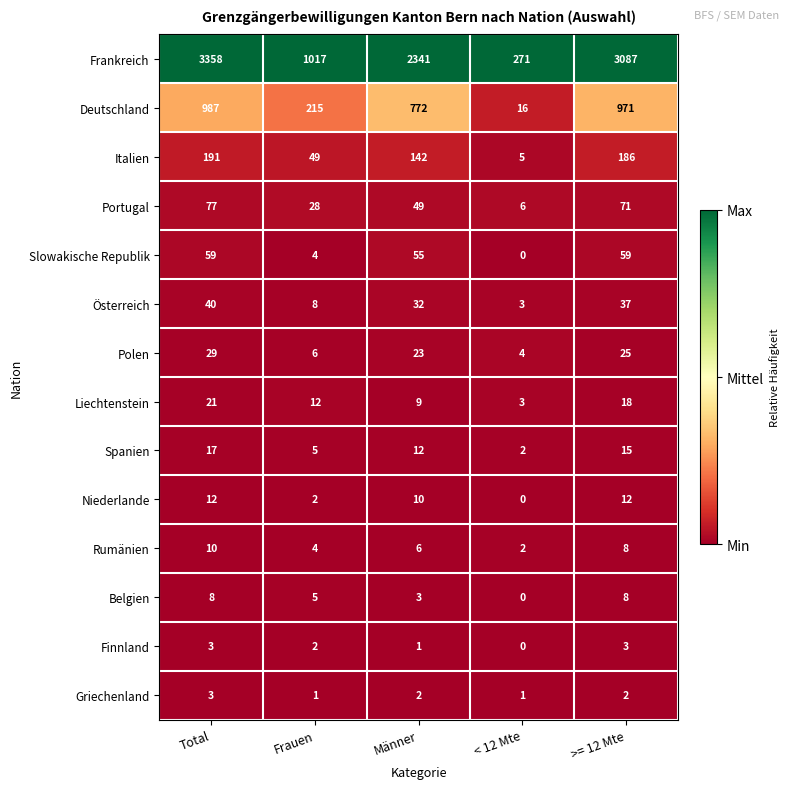

How many series are shown in this chart?

14